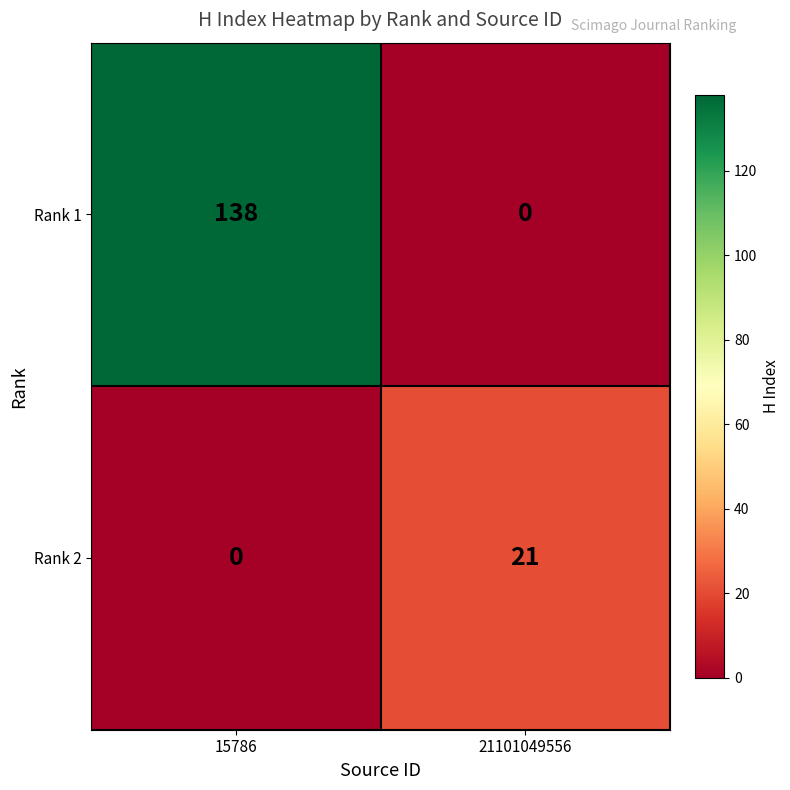

Rank the series by their maximum value, from lowest to highest.

Rank 2, Rank 1